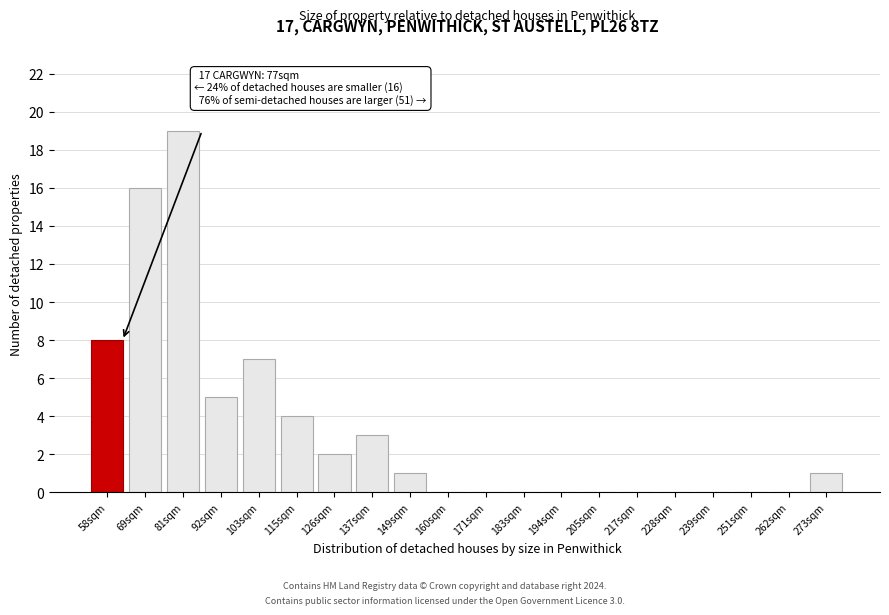

Reading left to right, extract all data points from this chart.

58sqm=8	69sqm=16	81sqm=19	92sqm=5	103sqm=7	115sqm=4	126sqm=2	137sqm=3	149sqm=1	160sqm=0	171sqm=0	183sqm=0	194sqm=0	205sqm=0	217sqm=0	228sqm=0	239sqm=0	251sqm=0	262sqm=0	273sqm=1